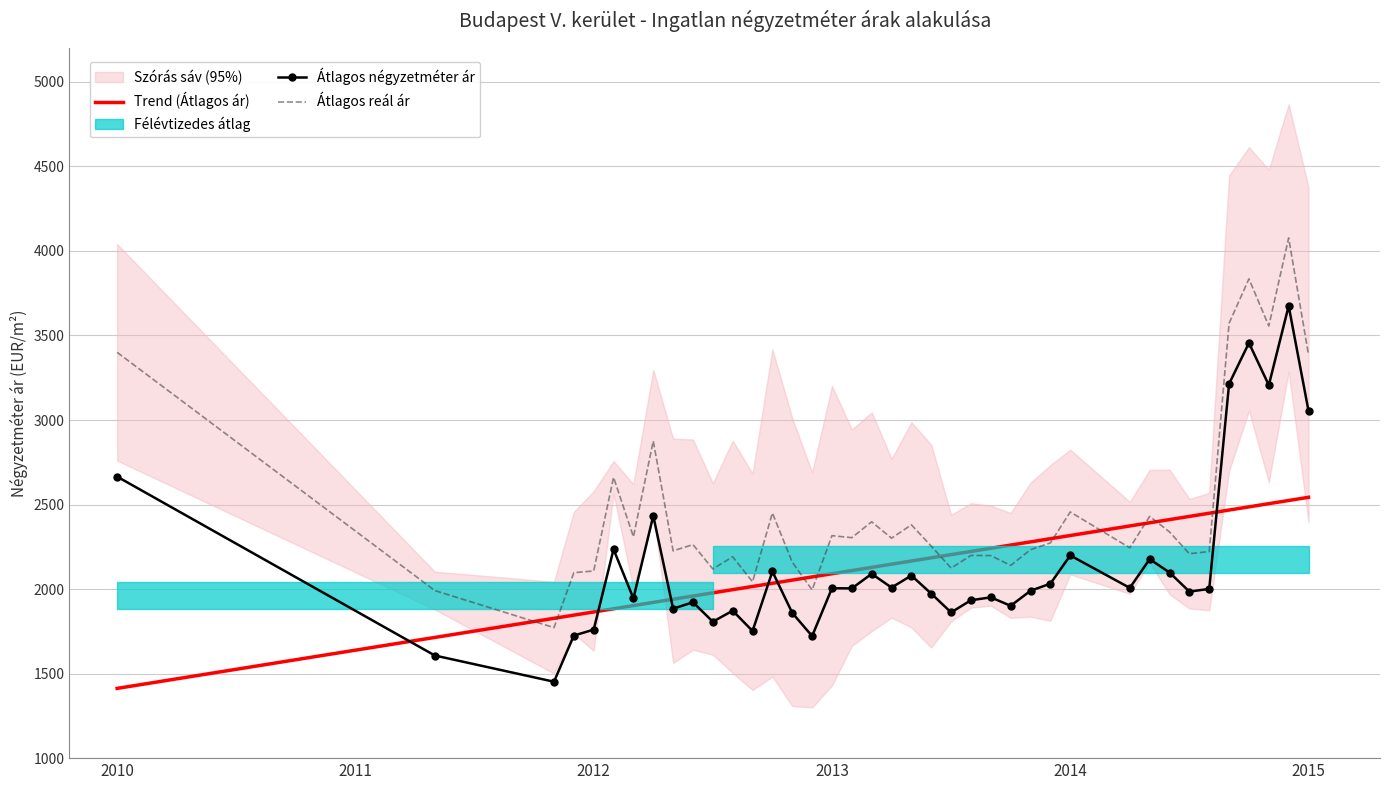

How many data points does each series have?

39